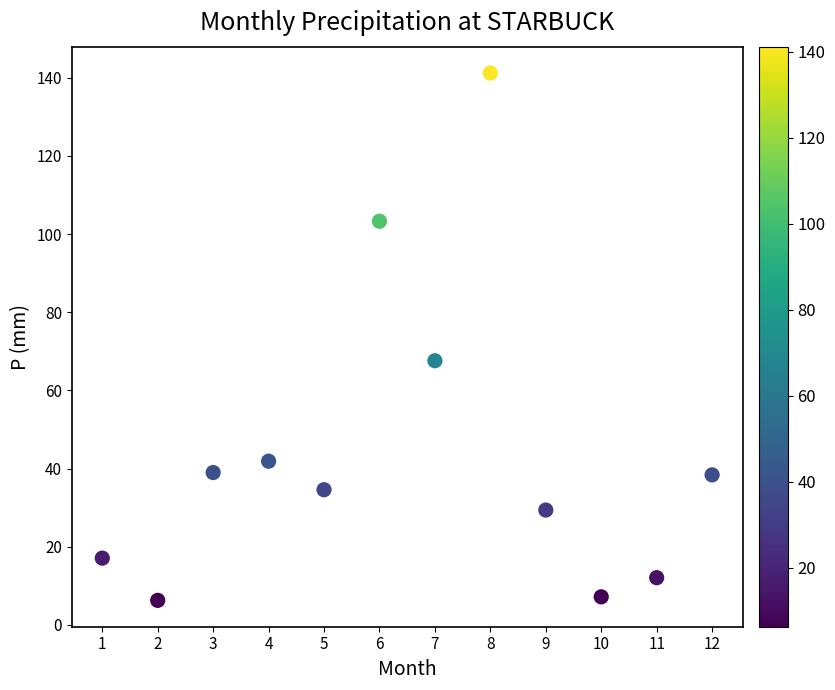

What Y value in the scatter plot is closest to 73?

67.6